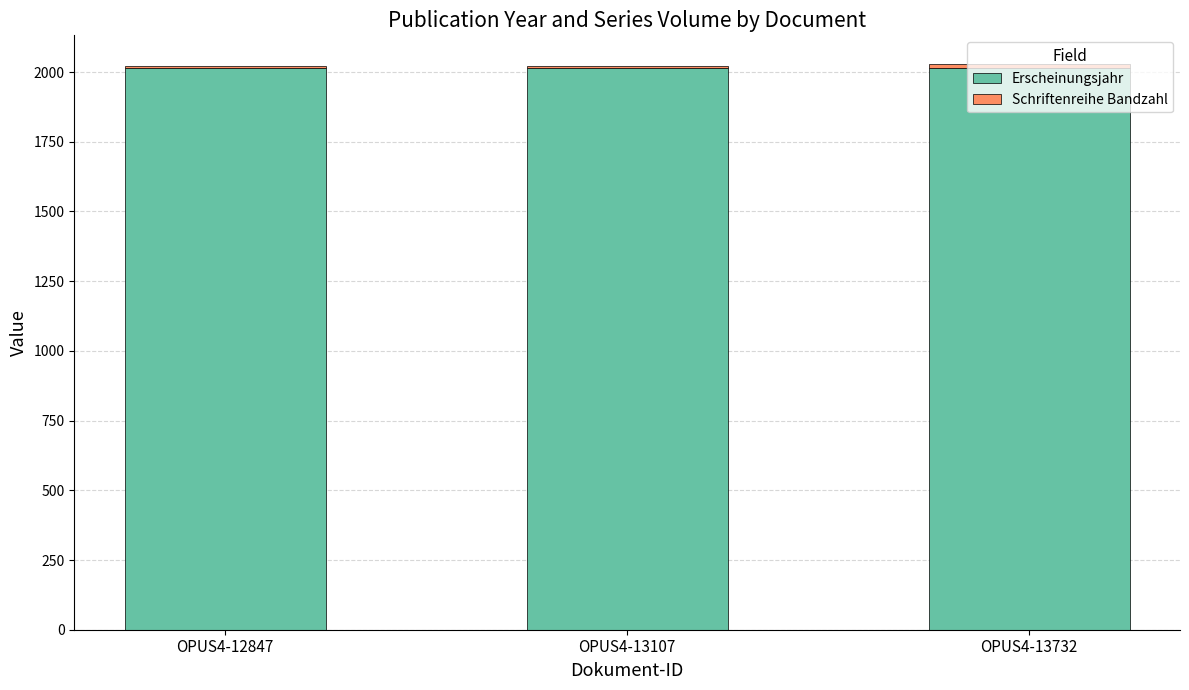

What value does the Erscheinungsjahr series have at OPUS4-12847?

2013